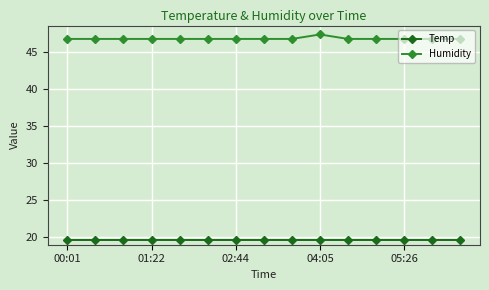

At how many categories does at least one series exceed 44?

15